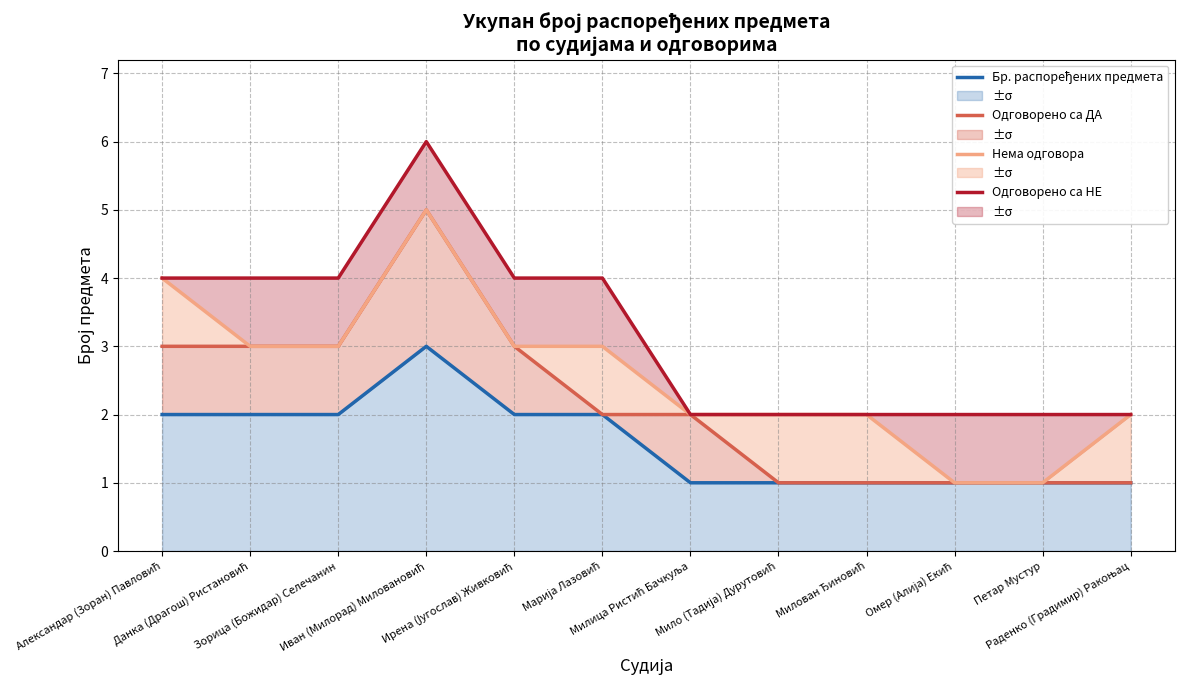

At how many categories does at least one series exceed 3?

6